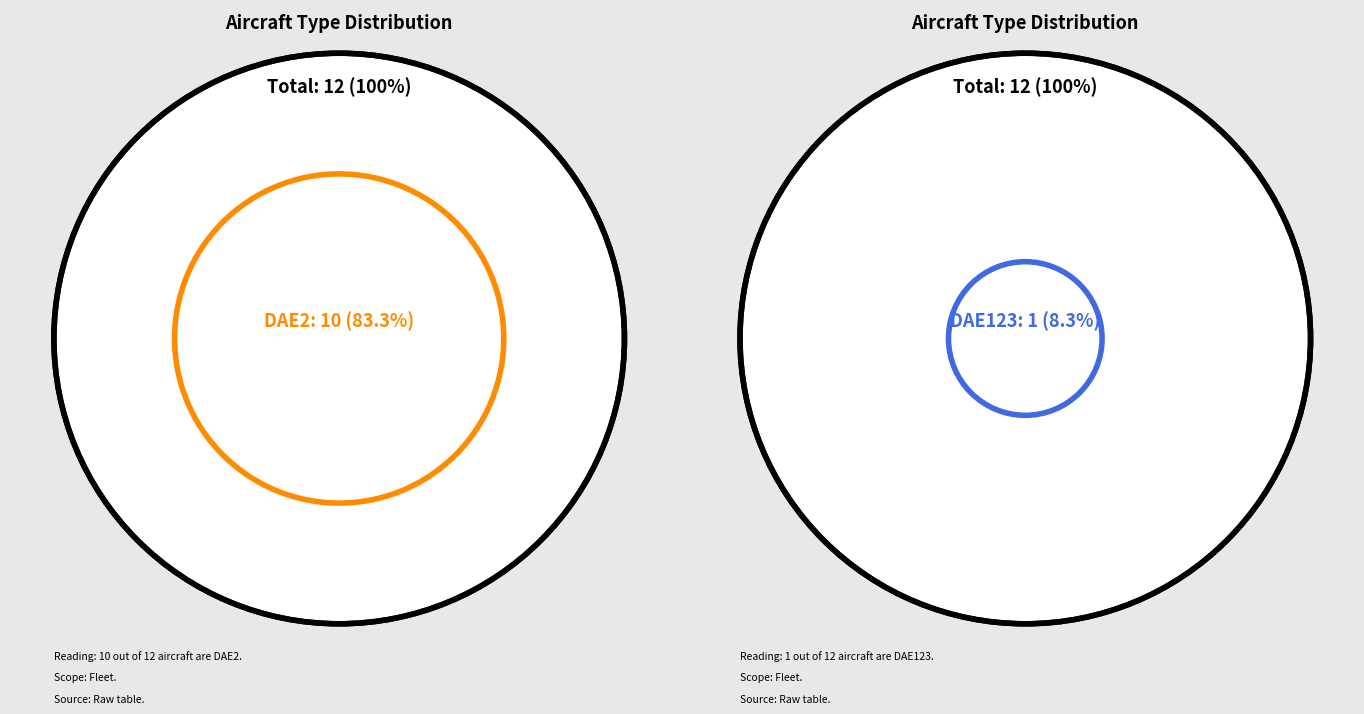

How much of the chart is everything except DAE2?

16.7%